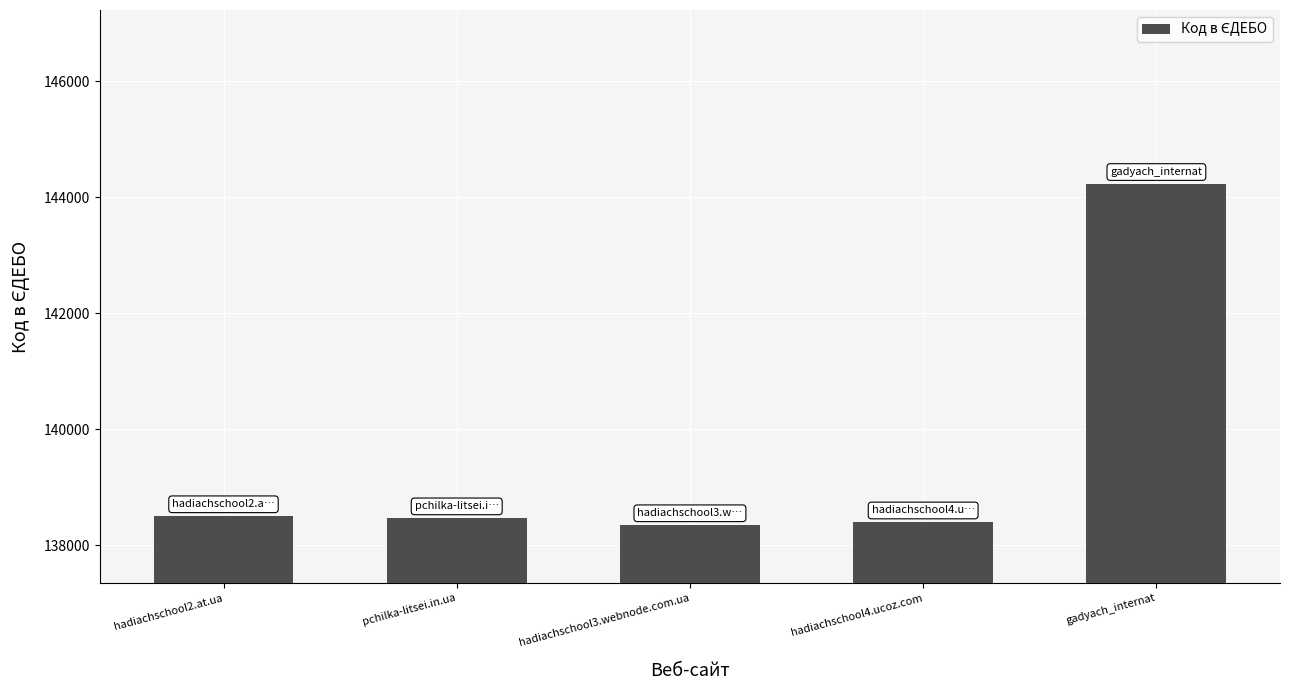

What is the sum of the values at hadiachschool2.at.ua and pchilka-litsei.in.ua?

276960